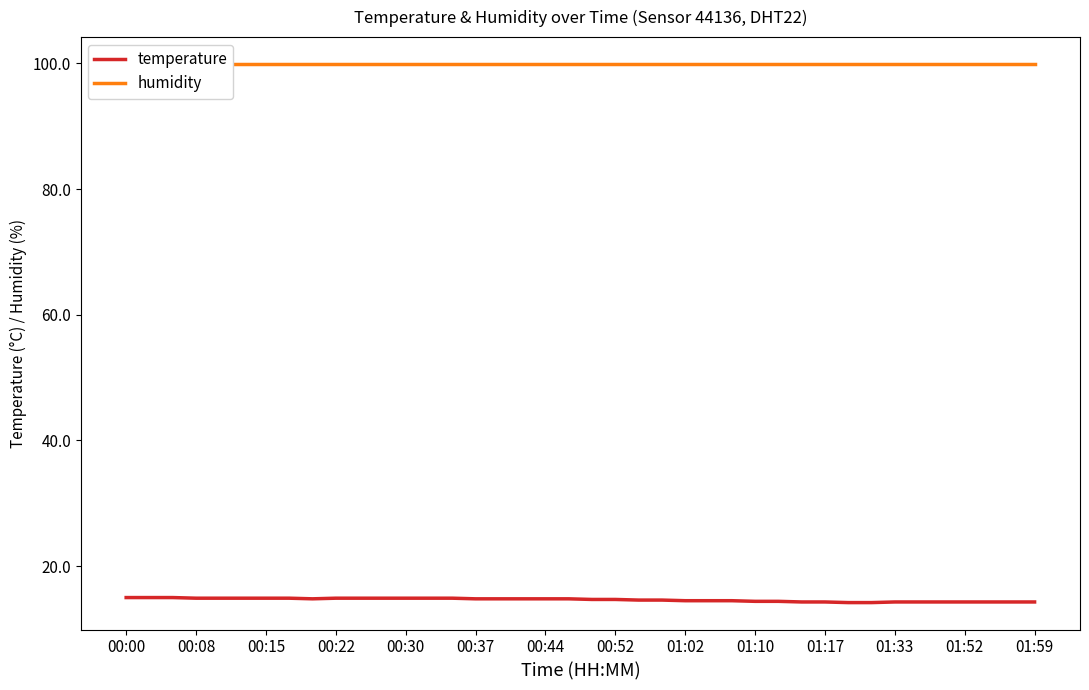

Reading left to right, extract all data points from this chart.

temperature: 15.0	15.0	15.0	14.9	14.9	14.9	14.9	14.9	14.8	14.9	14.9	14.9	14.9	14.9	14.9	14.8	14.8	14.8	14.8	14.8	14.7	14.7	14.6	14.6	14.5	14.5	14.5	14.4	14.4	14.3	14.3	14.2	14.2	14.3	14.3	14.3	14.3	14.3	14.3	14.3
humidity: 99.9	99.9	99.9	99.9	99.9	99.9	99.9	99.9	99.9	99.9	99.9	99.9	99.9	99.9	99.9	99.9	99.9	99.9	99.9	99.9	99.9	99.9	99.9	99.9	99.9	99.9	99.9	99.9	99.9	99.9	99.9	99.9	99.9	99.9	99.9	99.9	99.9	99.9	99.9	99.9